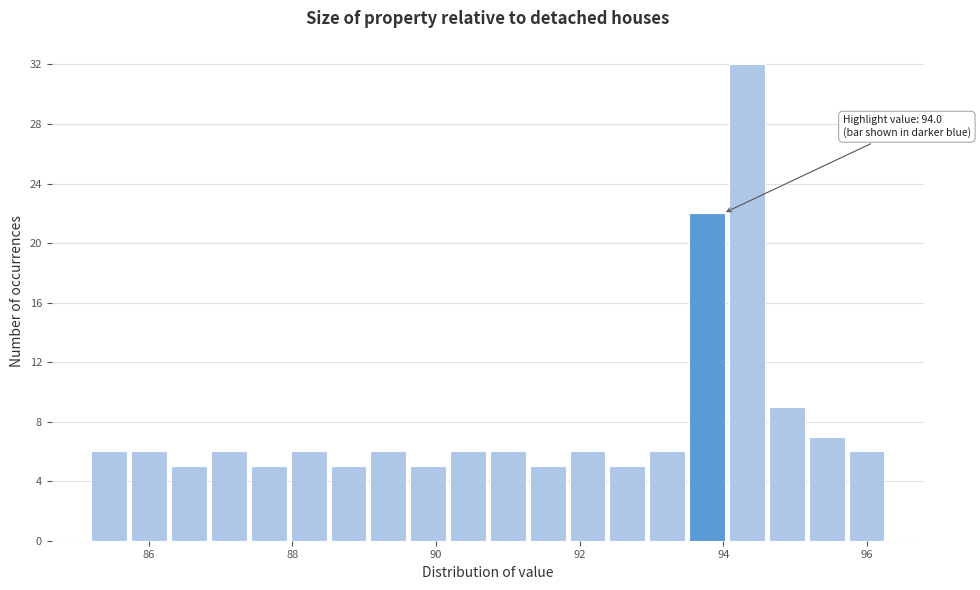

Read against the x-axis, roughly where is the centre of the tallest bar?

94.4